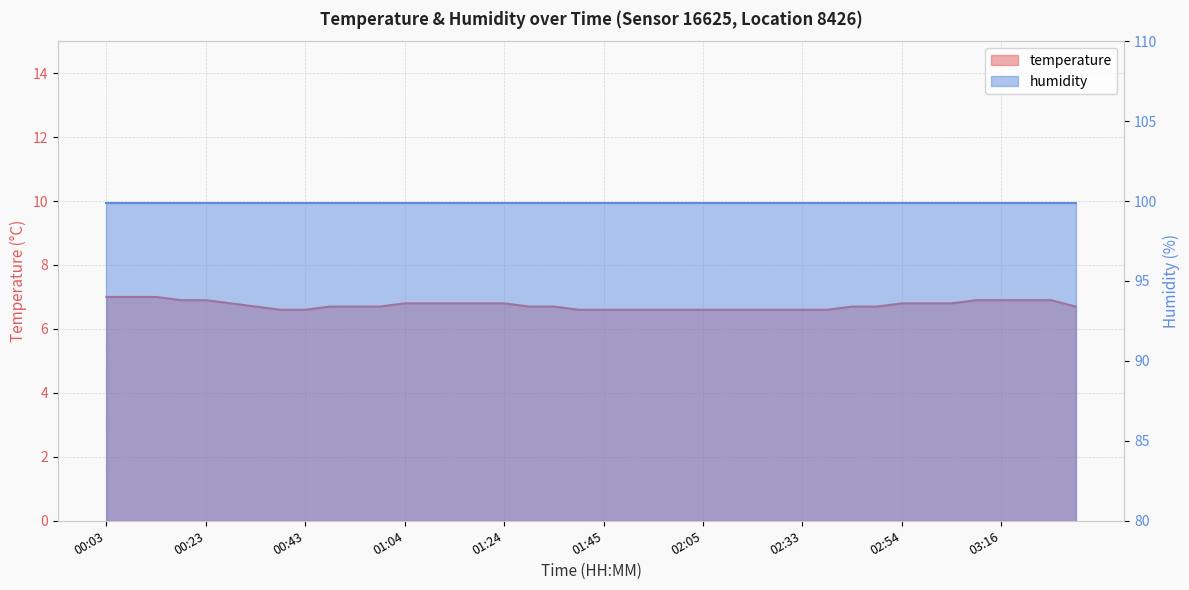

What is the change in value from 02:28 to 03:21?

+0.3